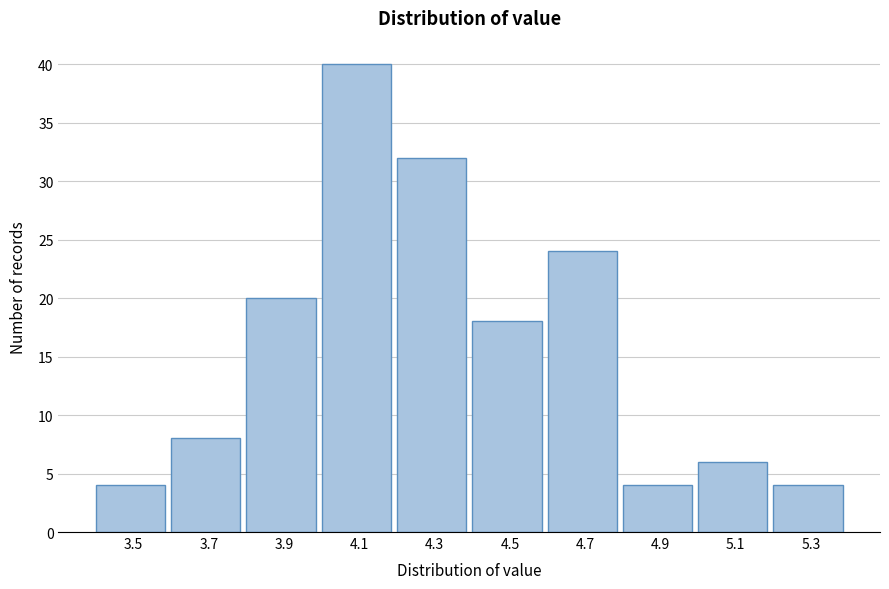

Reading left to right, what are all the values shown in this chart?

4	8	20	40	32	18	24	4	6	4